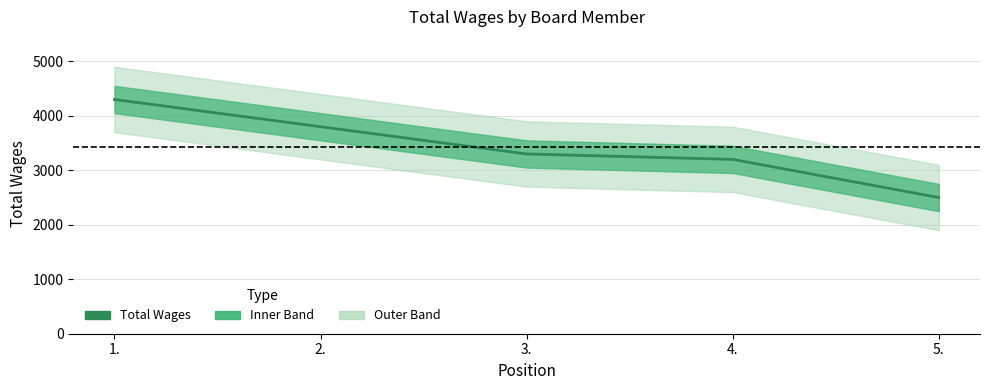

Reading left to right, transcribe all the data shown in this chart.

4300	3800	3300	3200	2500